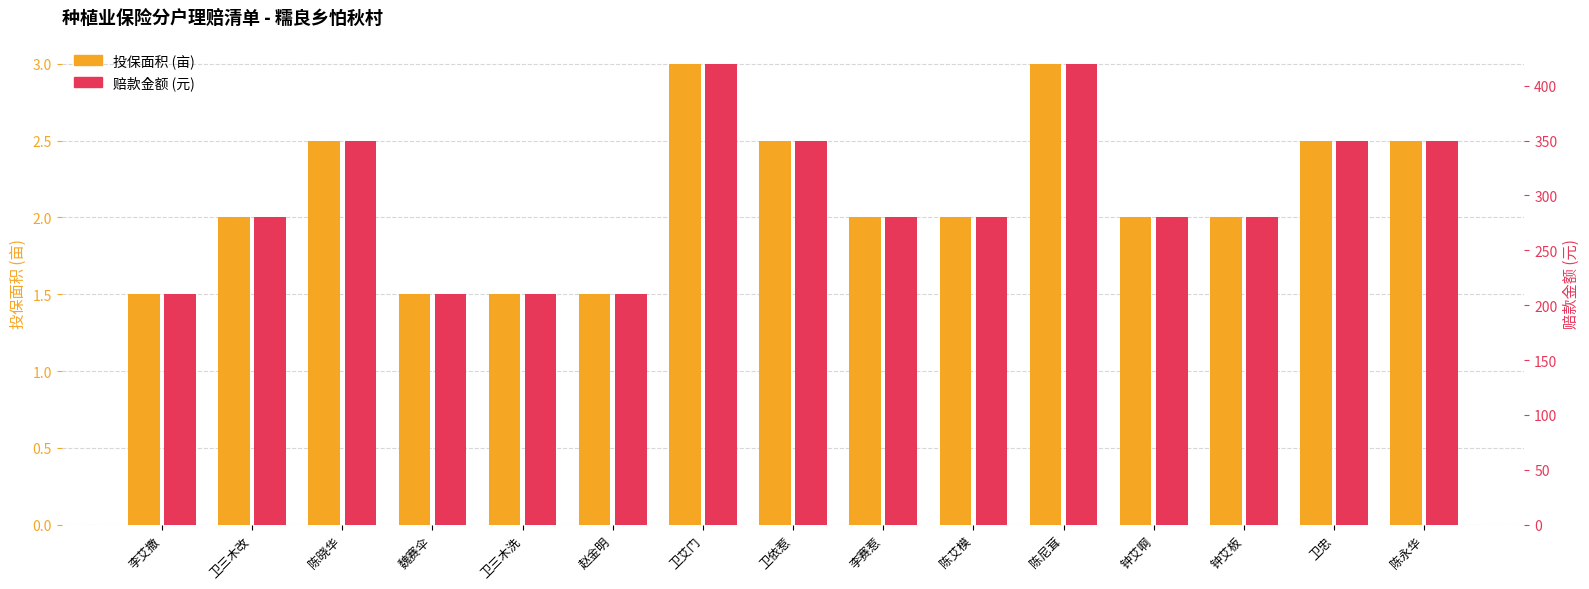

At which label does 赔款金额 (元) first exceed 280?

陈晓华